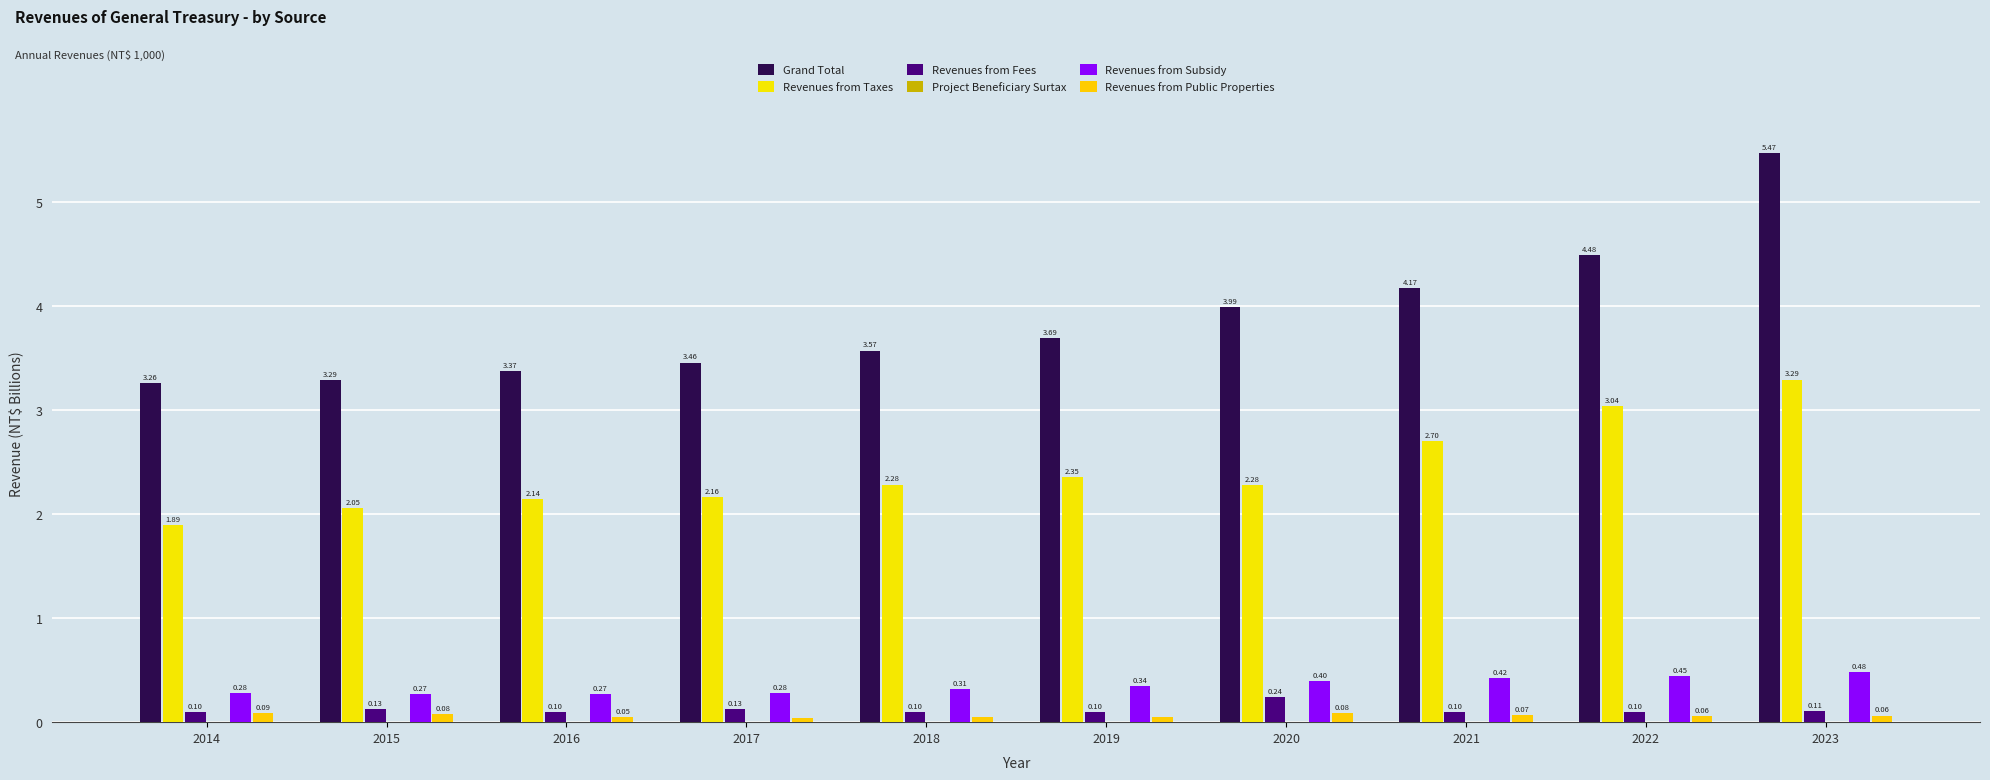

What is the total value across all series at 2018?

6.3